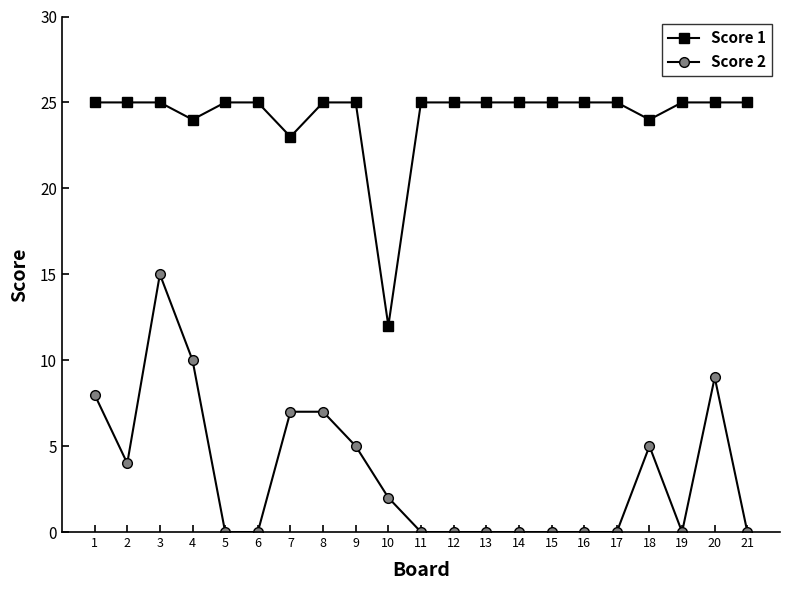

The Score 2 series shows 0 at 17. True or false?

True